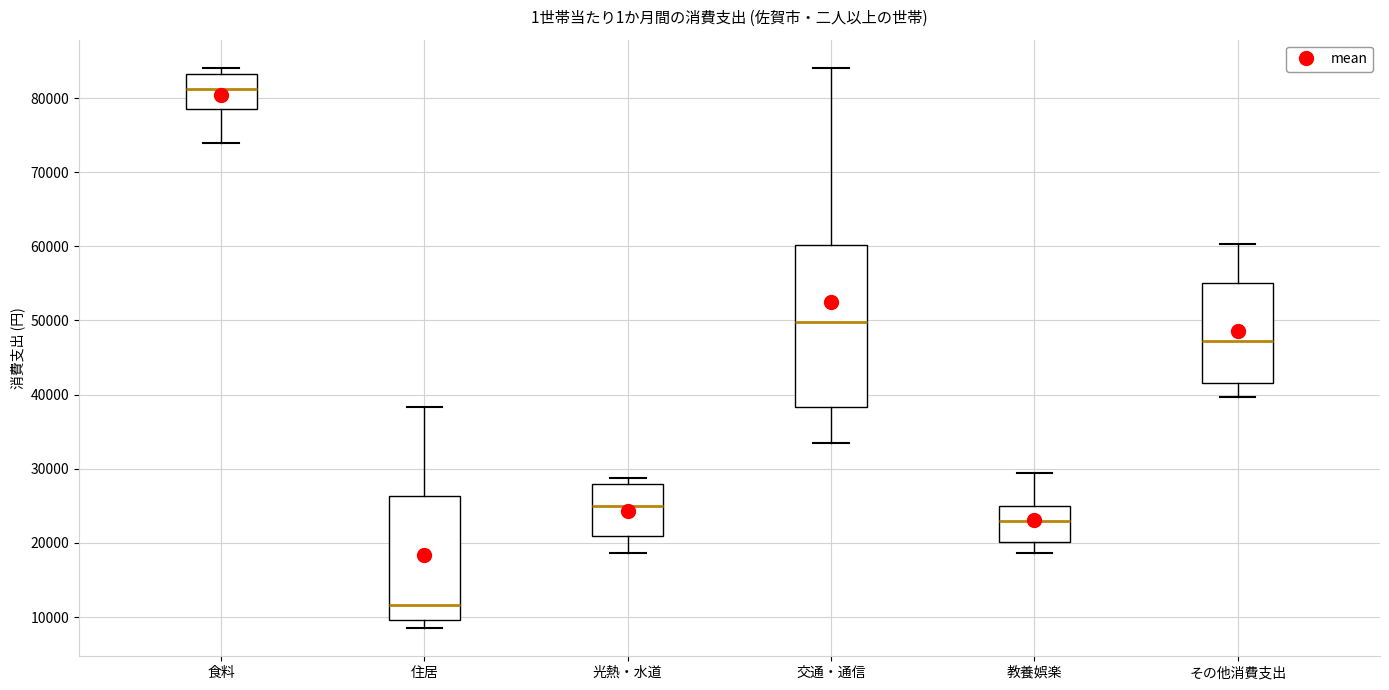

Comparing the boxes themselves (not the whiskers), which one is the tallest?

交通・通信